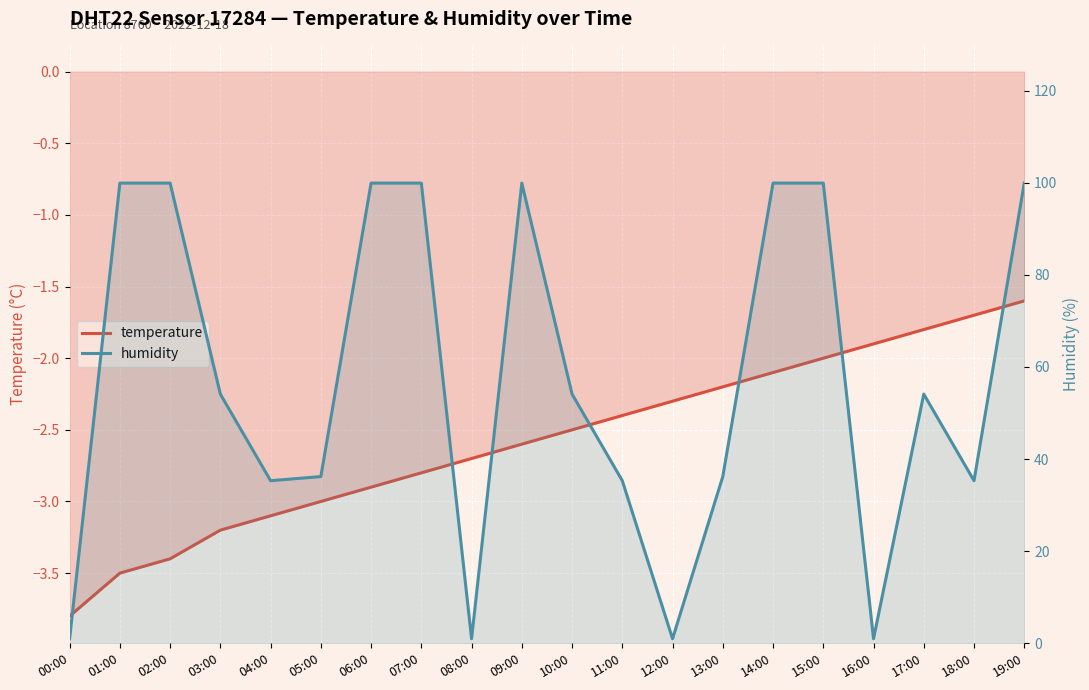

True or false: humidity and temperature intersect in this chart.

False